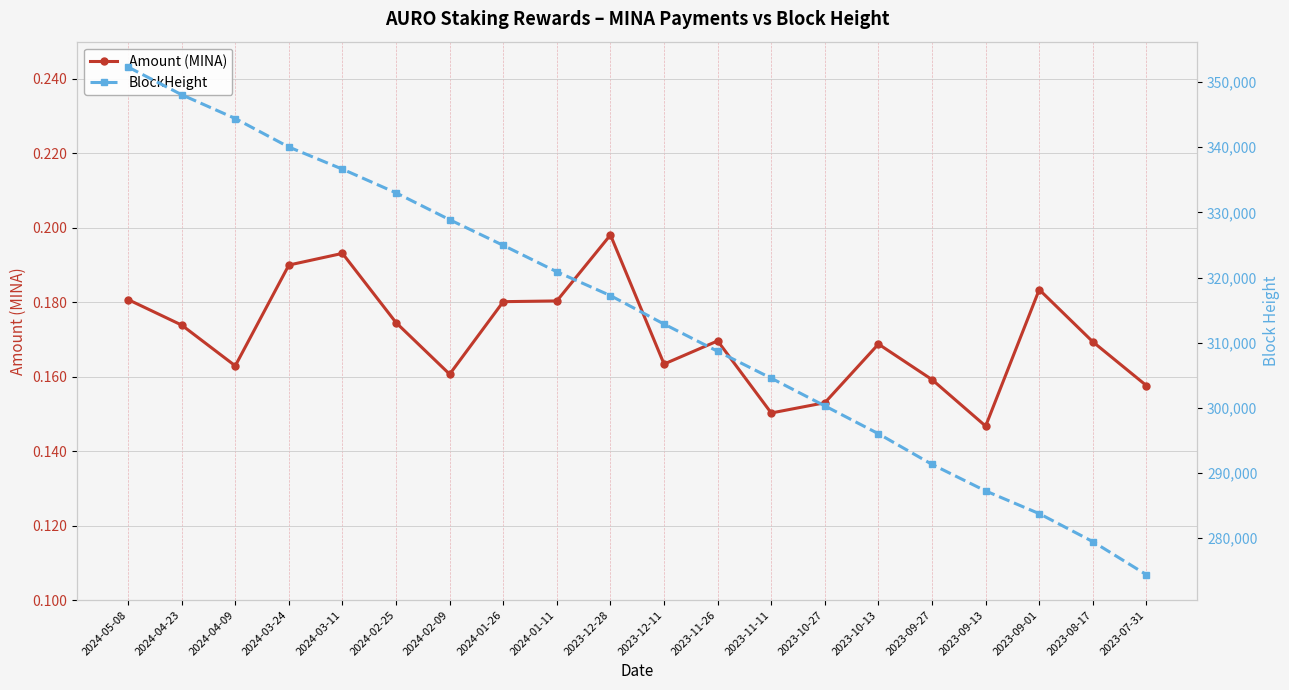

What is the sum of the Amount (MINA) values at 2023-08-17 and 2023-07-31?

0.3